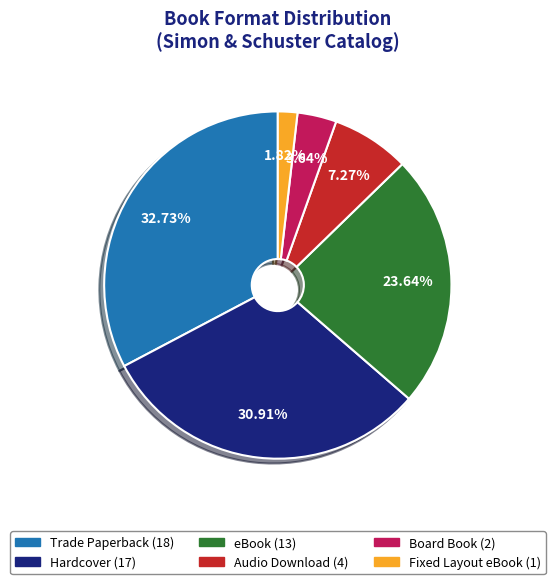

What percentage is the Audio Download slice, to the nearest percent?

7%